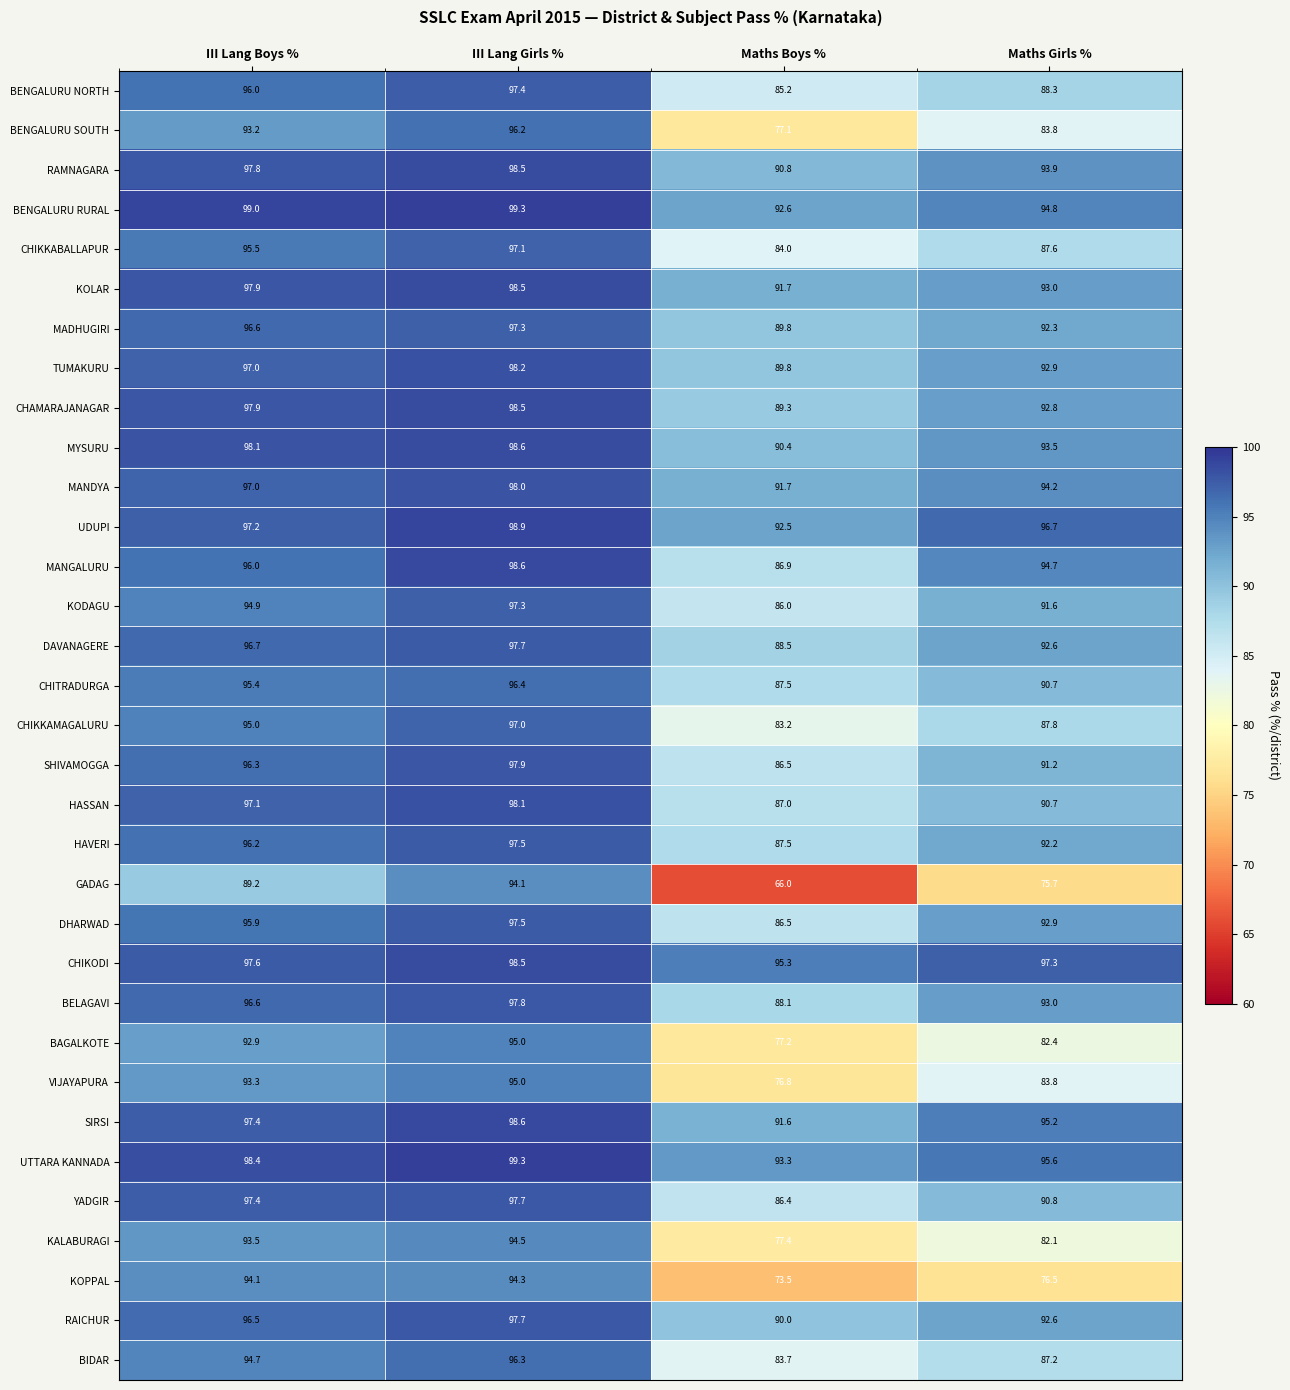

How many distinct data groups are displayed?

33